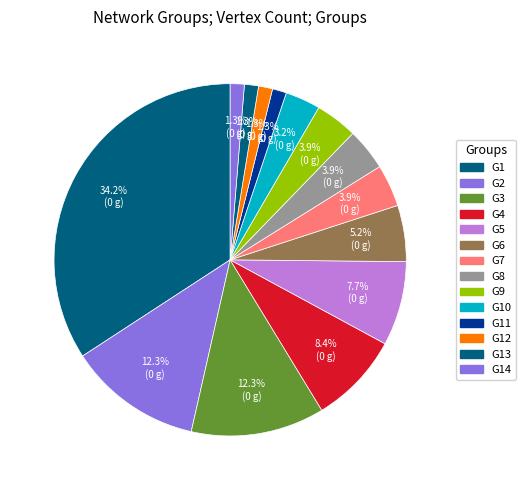

How many slices are in this pie chart?

14